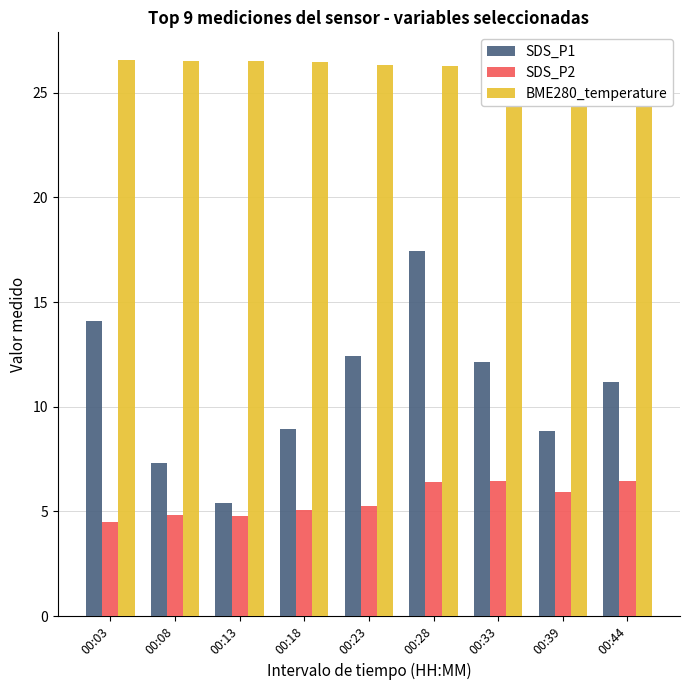

Which series has the largest range (max minus min)?

SDS_P1